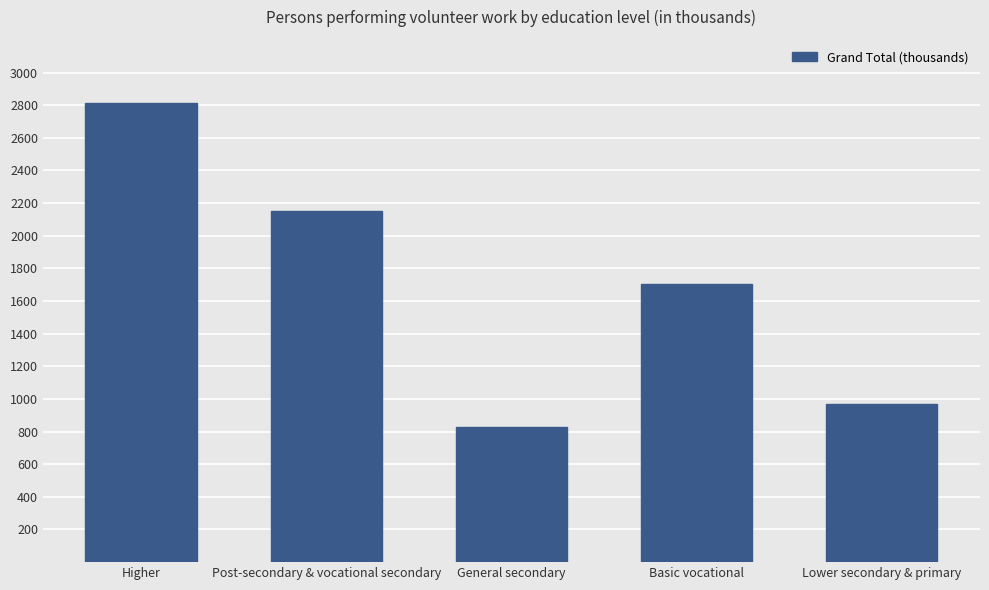

True or false: the data shows 811 at Post-secondary & vocational secondary.

False